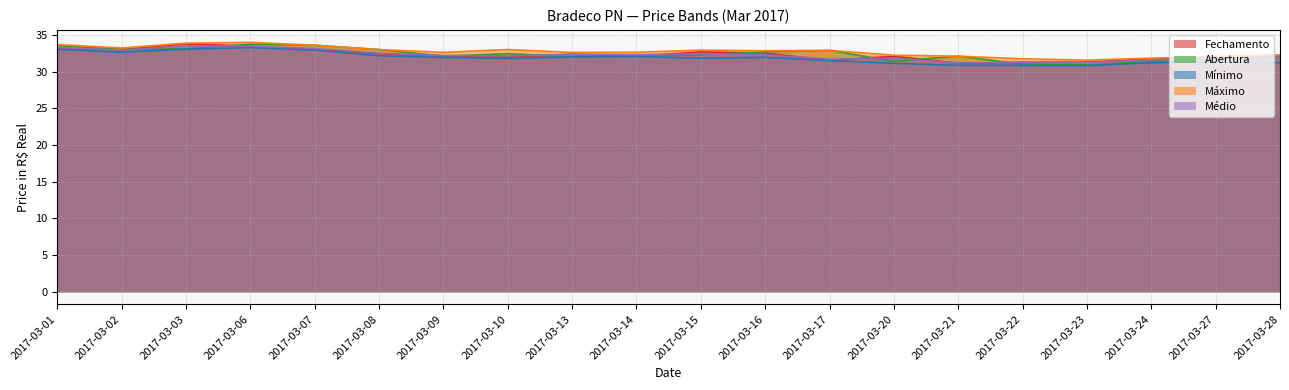

How many lines are shown in the chart?

5